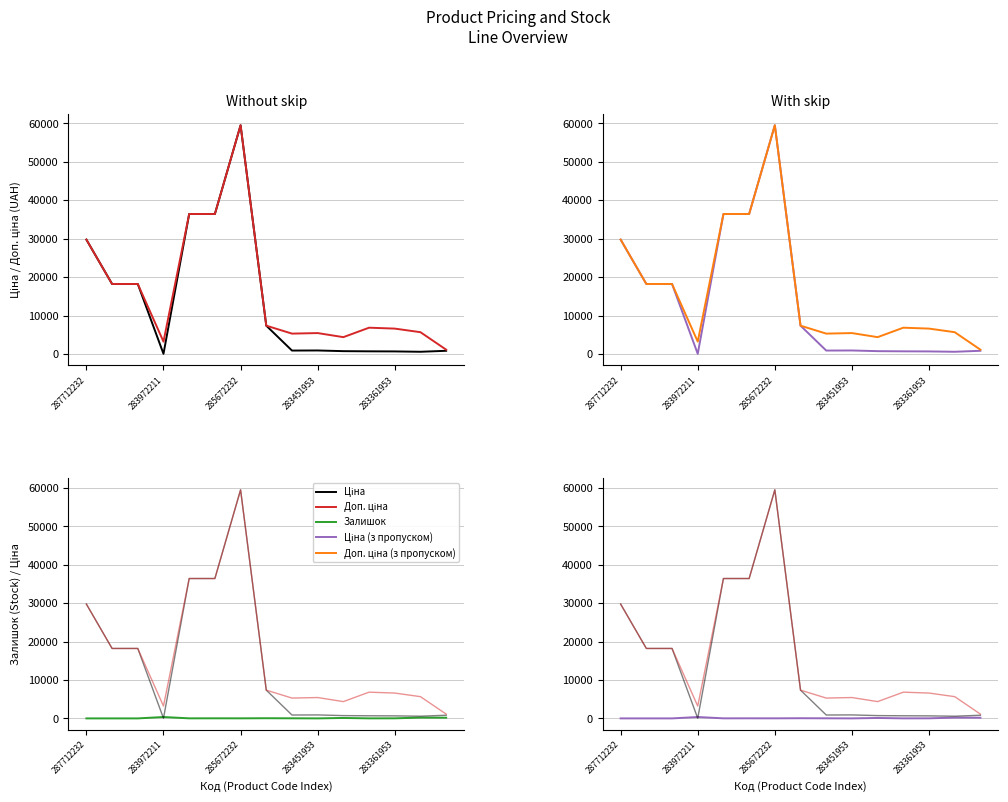

What is the sum of the Залишок values at 13 and 11?

214.0